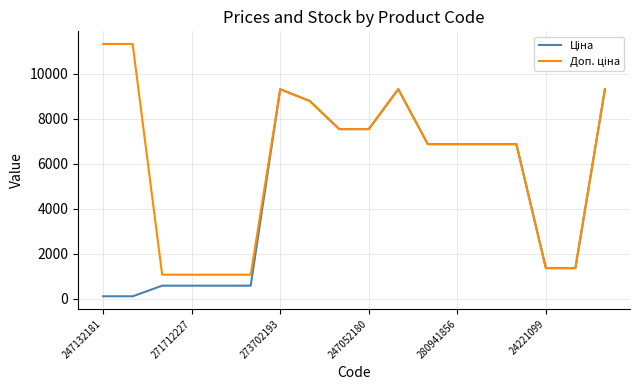

What is the maximum value shown in the chart?

11334.0